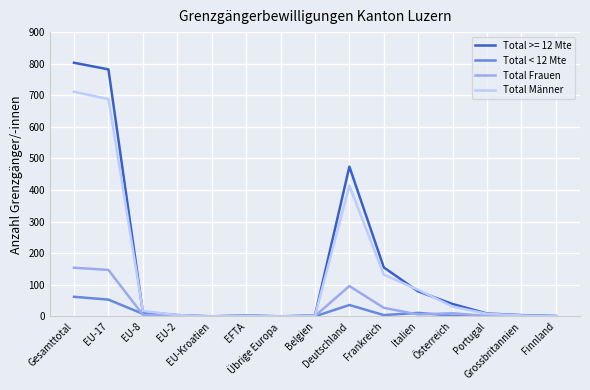

Is the value of Total Frauen at Frankreich greater than the value of Total Männer at Italien?

No